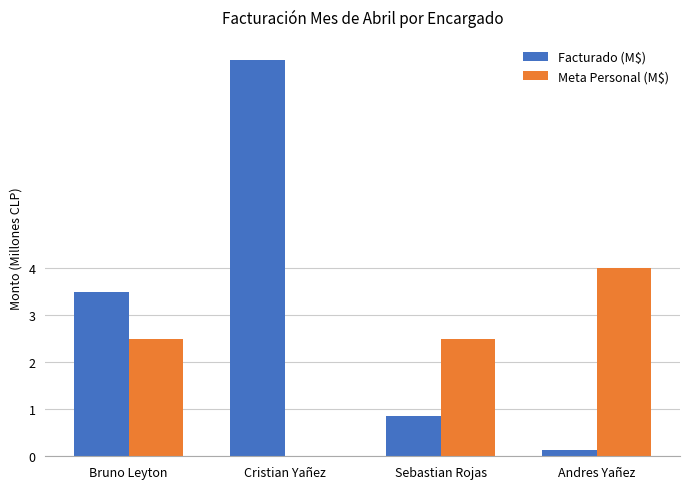

What is the sum of the Meta Personal (M$) values at Bruno Leyton and Cristian Yañez?

2.5